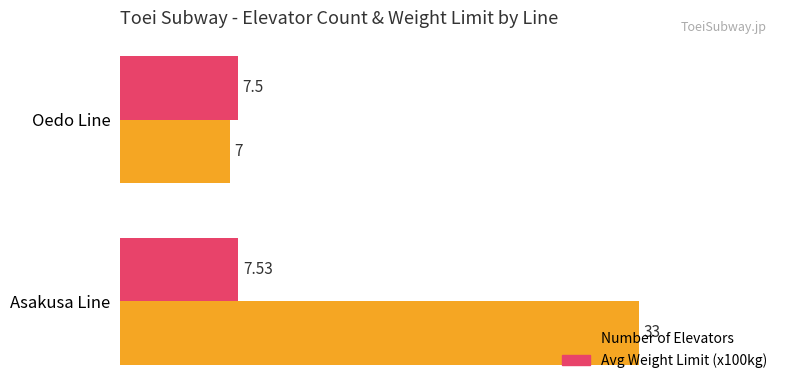

Which label corresponds to the largest value in the chart?

Asakusa Line